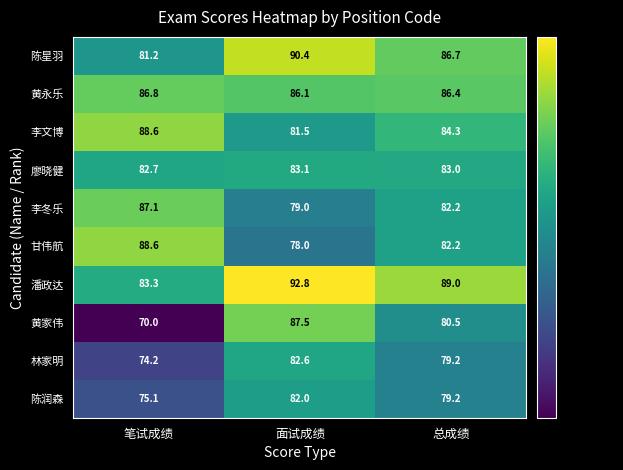

At which category is the sum across all series the highest?

面试成绩